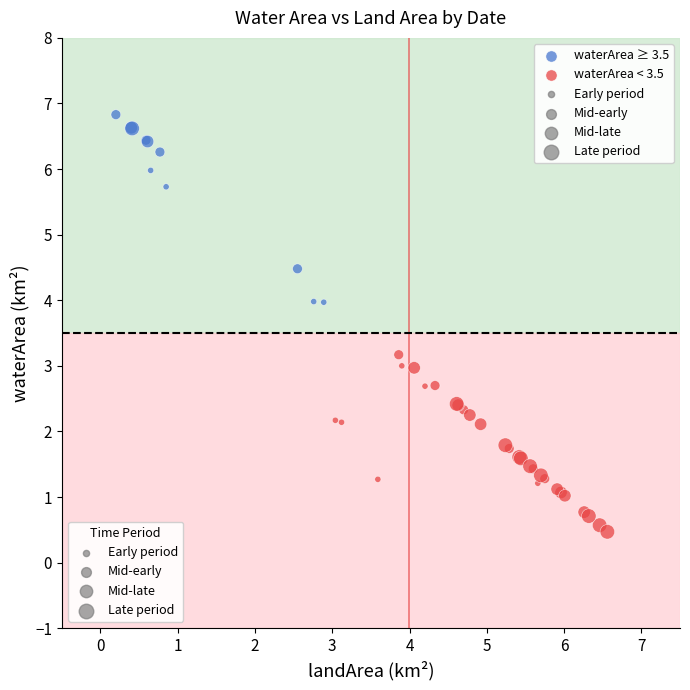

Which series contains the lowest Y value?

waterArea < 3.5